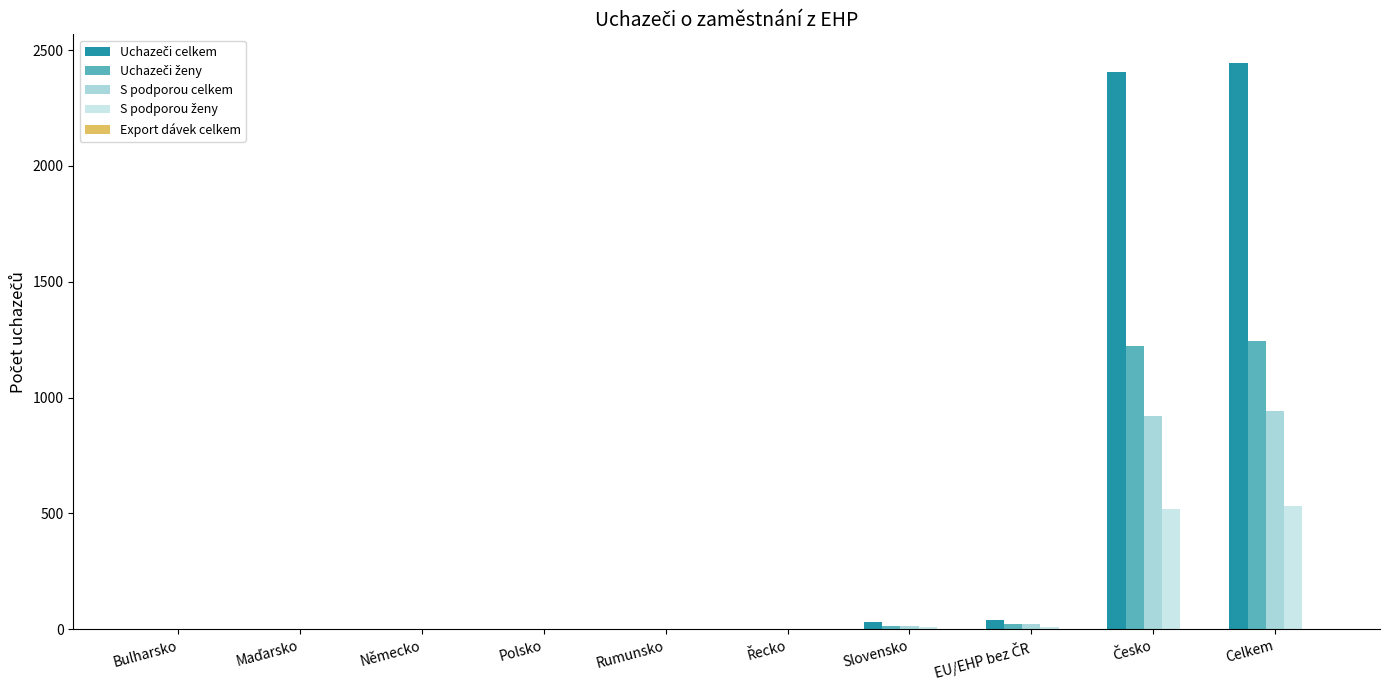

At which category does the chart reach its peak across all series?

Celkem